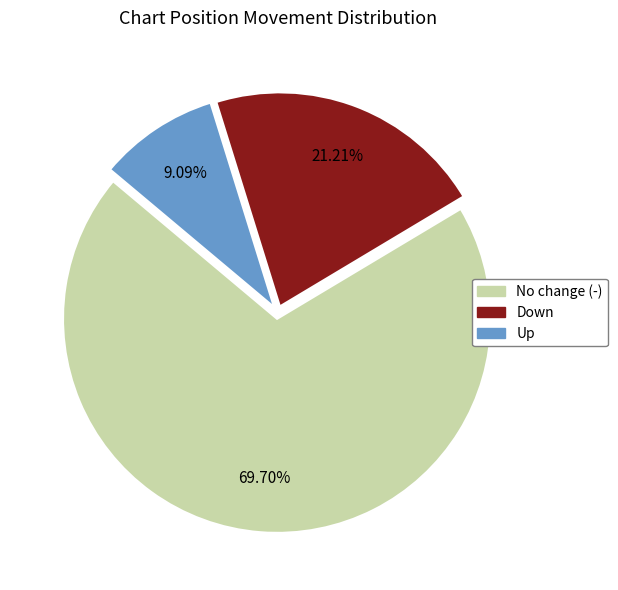

Is there any slice that represents more than half of the pie?

Yes